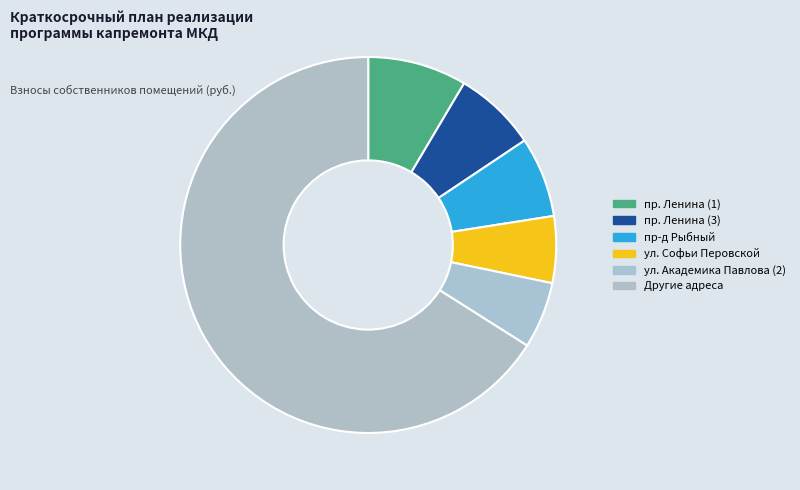

Count the number of slices in the pie.

6